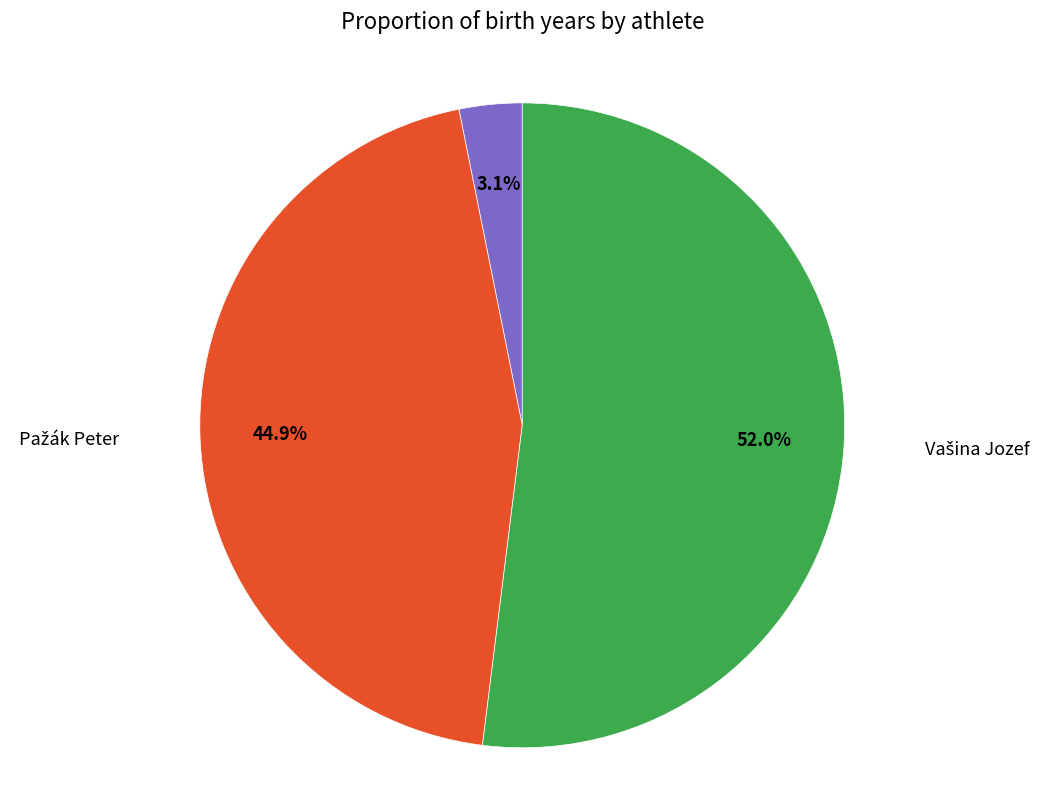

How many segments does this pie chart have?

3